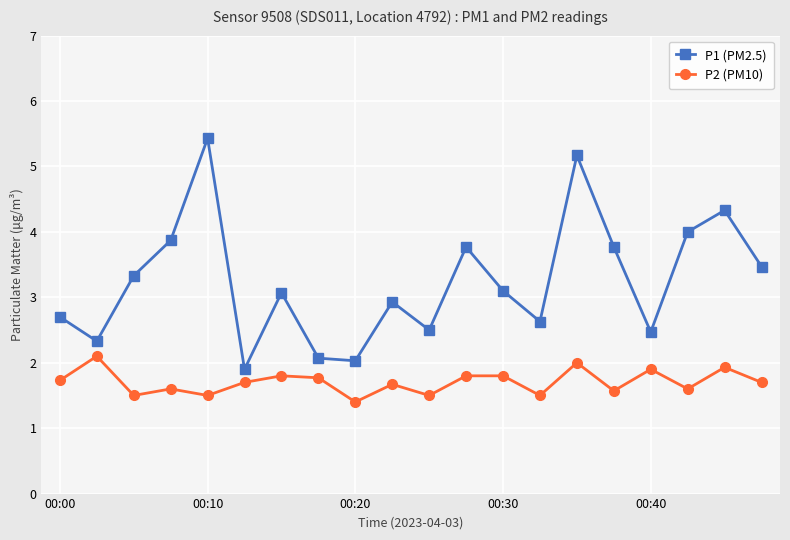

At how many categories does at least one series exceed 1?

20